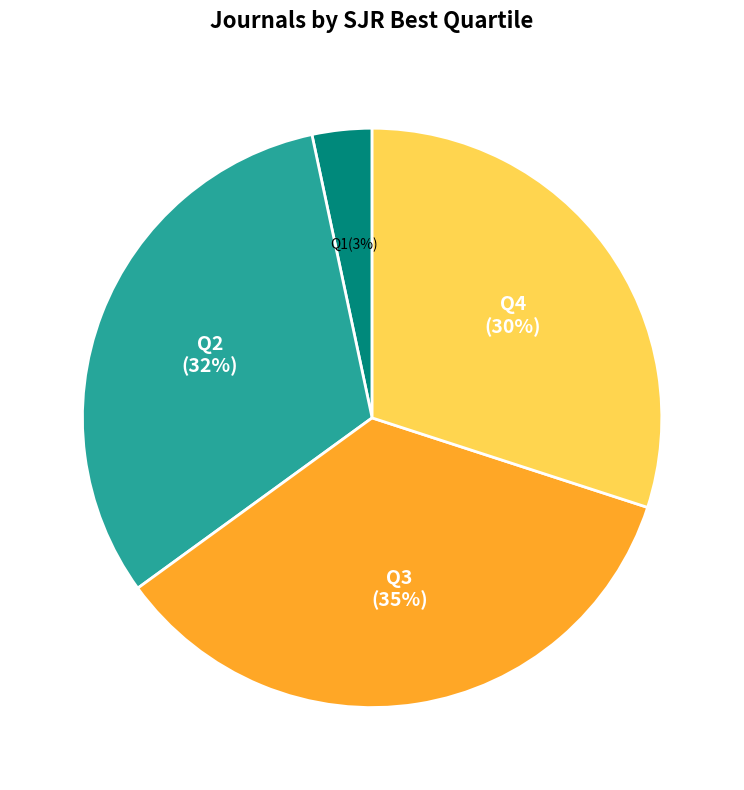

Which slice is the largest?

Q3